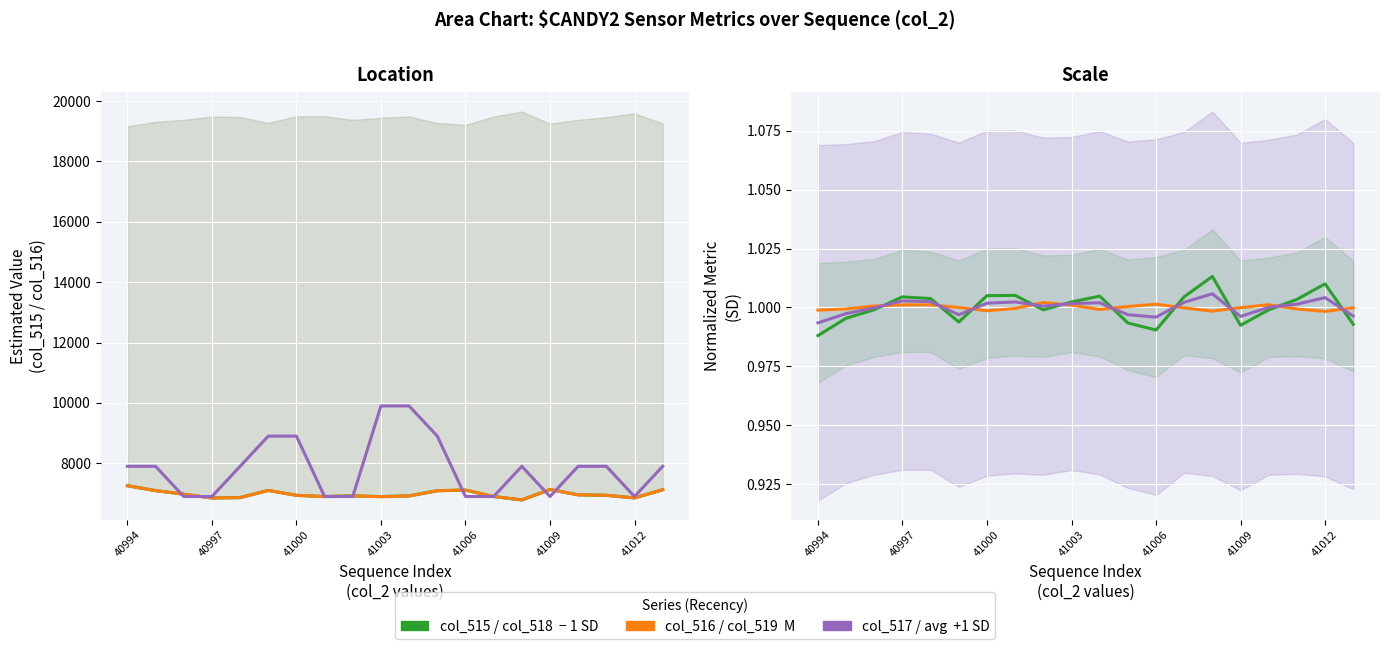

What is the sum of the col_518 (-1 SD) values at 41000 and 10?

2.0